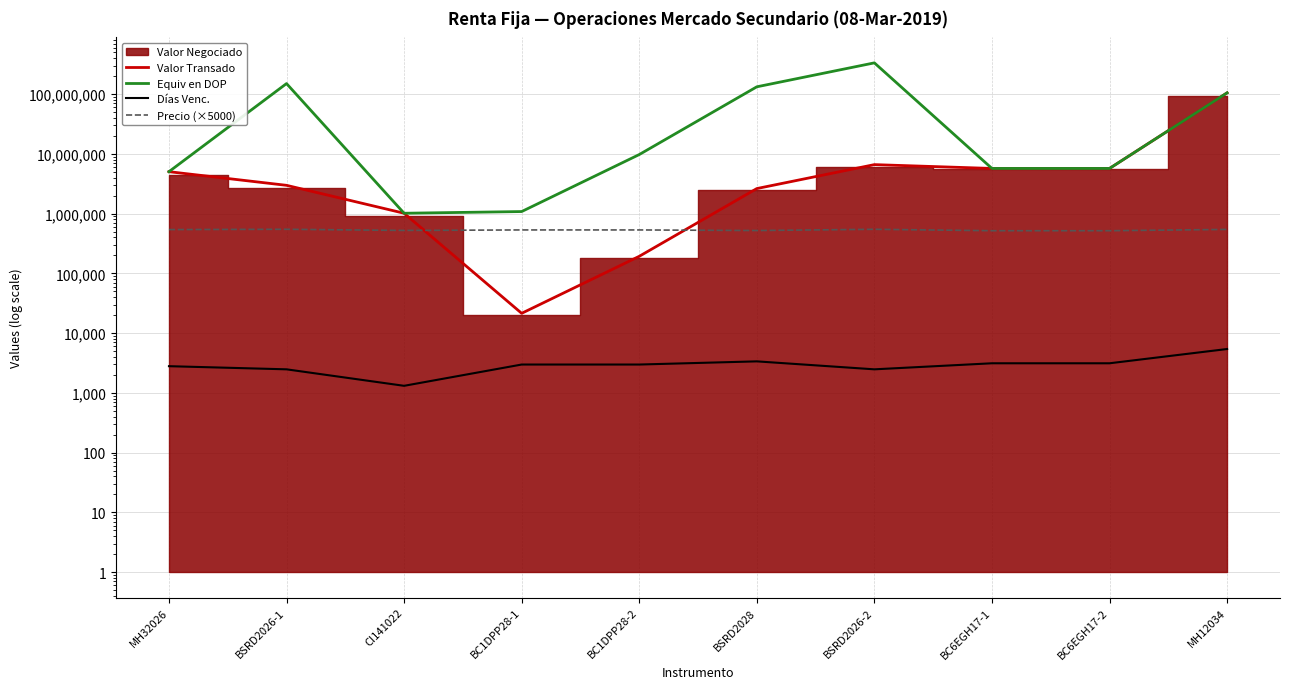

Where is the first local minimum for Precio (×5000)?

CI141022